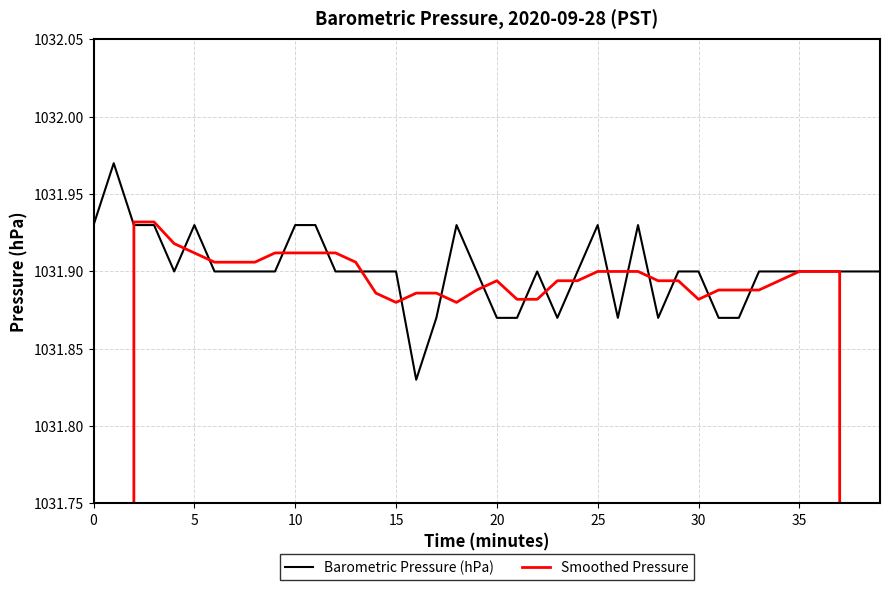

Is it true that Smoothed Pressure equals 453.5 at 34?

False